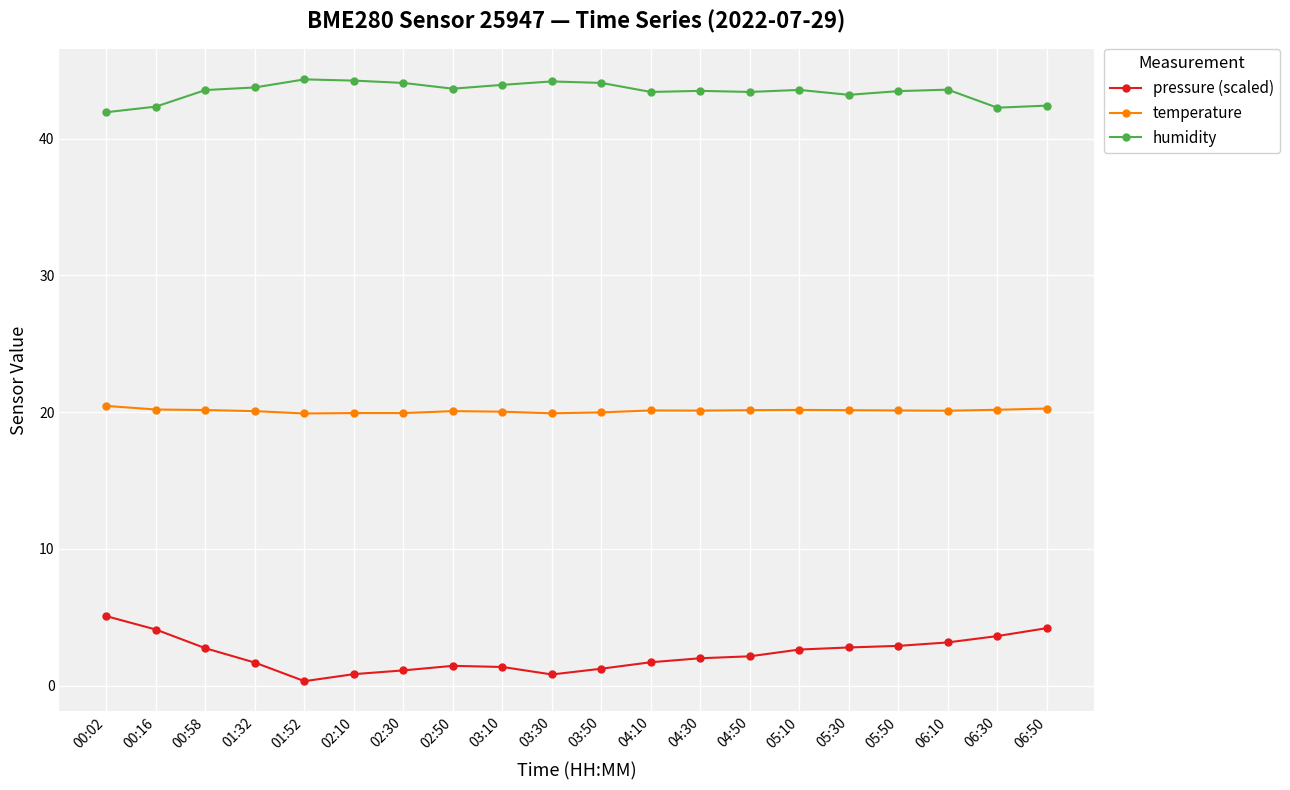

What is the maximum value for humidity?

44.3